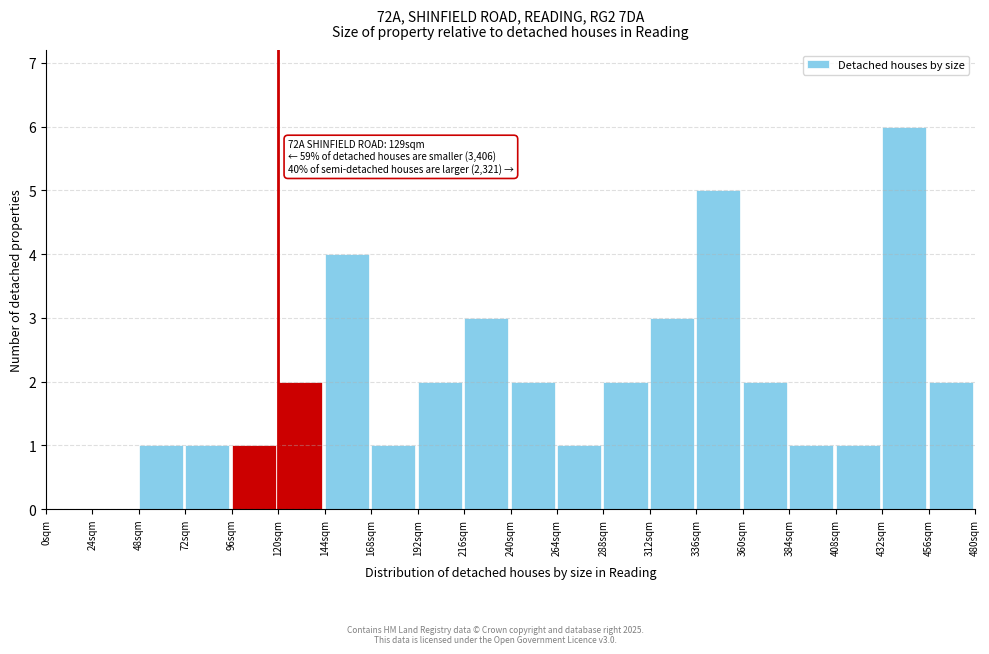

Which range on the x-axis has the tallest bar?

432 to 456